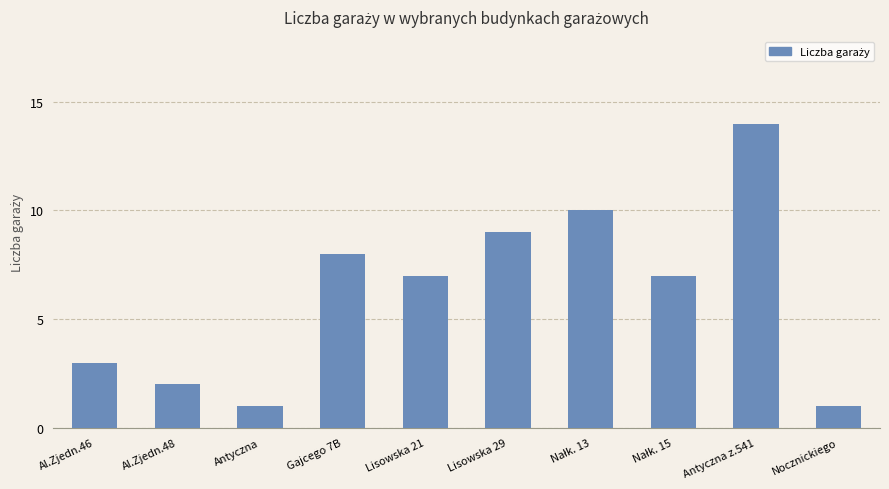

What is the smallest value displayed?

1